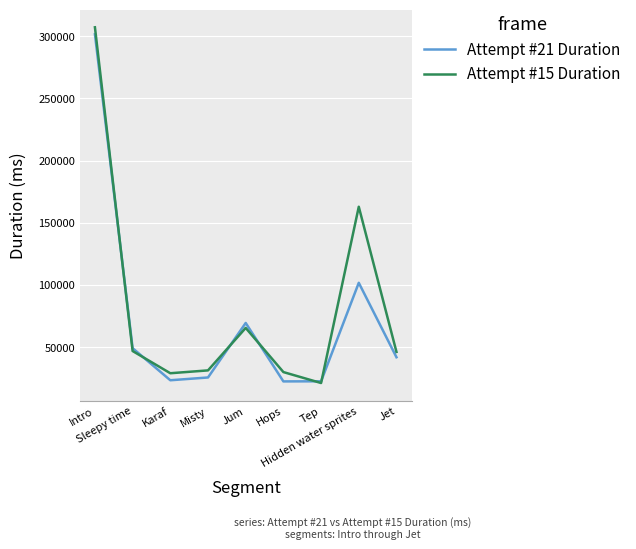

What is the minimum value shown in the chart?

21030